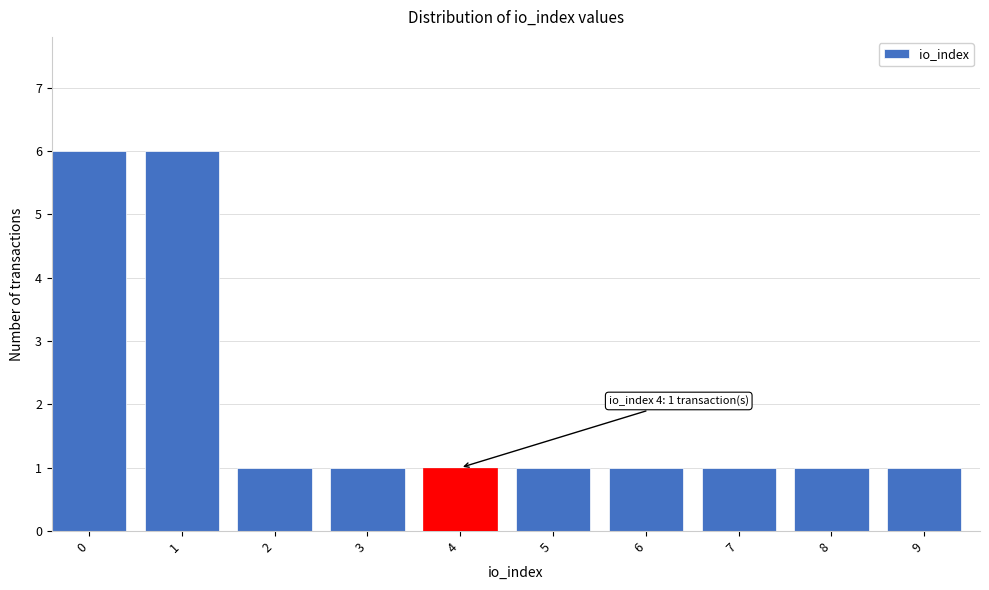

Reading left to right, what are all the values shown in this chart?

6	6	1	1	1	1	1	1	1	1